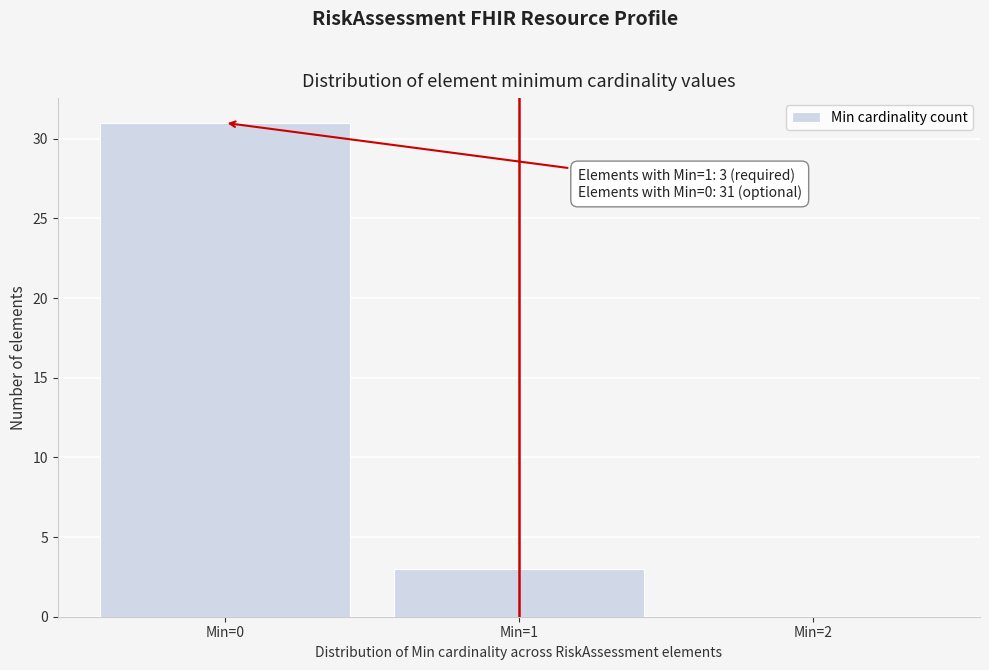

Over which range of the x-axis is the bar tallest?

-0.5 to 0.5